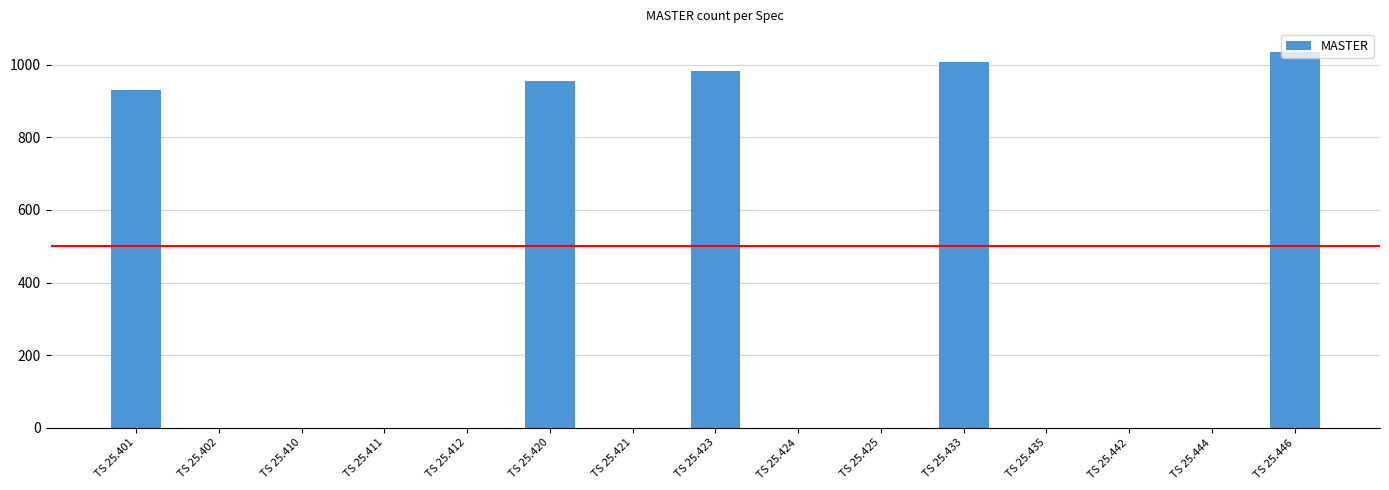

Reading right to left, extract all data points from this chart.

TS 25.446=1034	TS 25.444=0	TS 25.442=0	TS 25.435=0	TS 25.433=1008	TS 25.425=0	TS 25.424=0	TS 25.423=982	TS 25.421=0	TS 25.420=956	TS 25.412=0	TS 25.411=0	TS 25.410=0	TS 25.402=0	TS 25.401=930